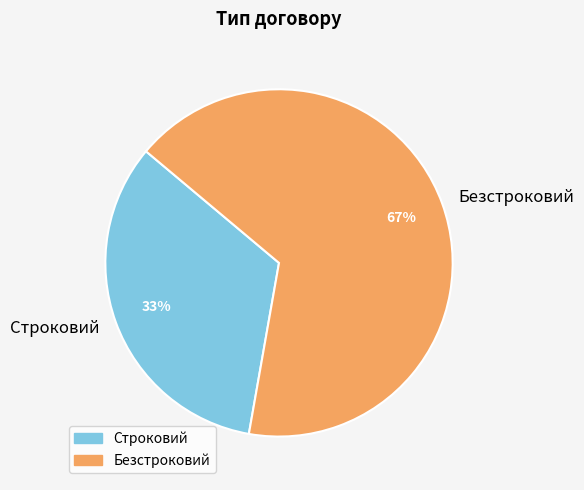

To the nearest percent, what percentage of the pie is Строковий?

33%